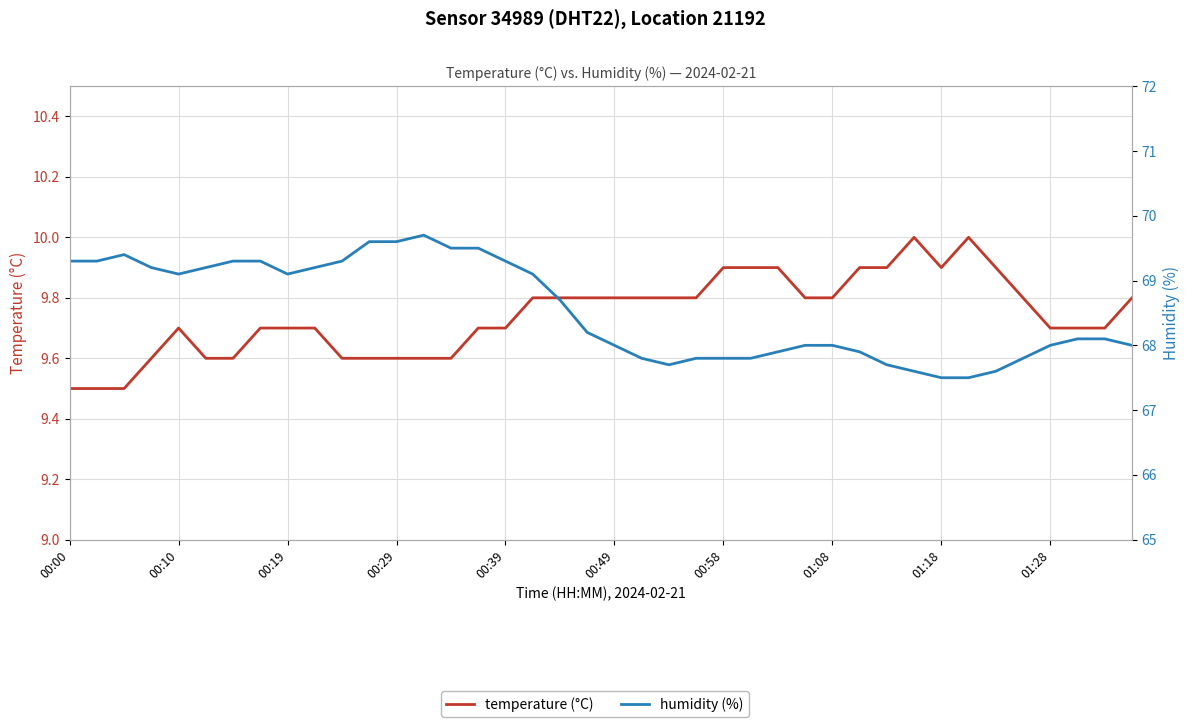

Is the value of humidity (%) at 15 greater than the value of temperature (°C) at 32?

Yes